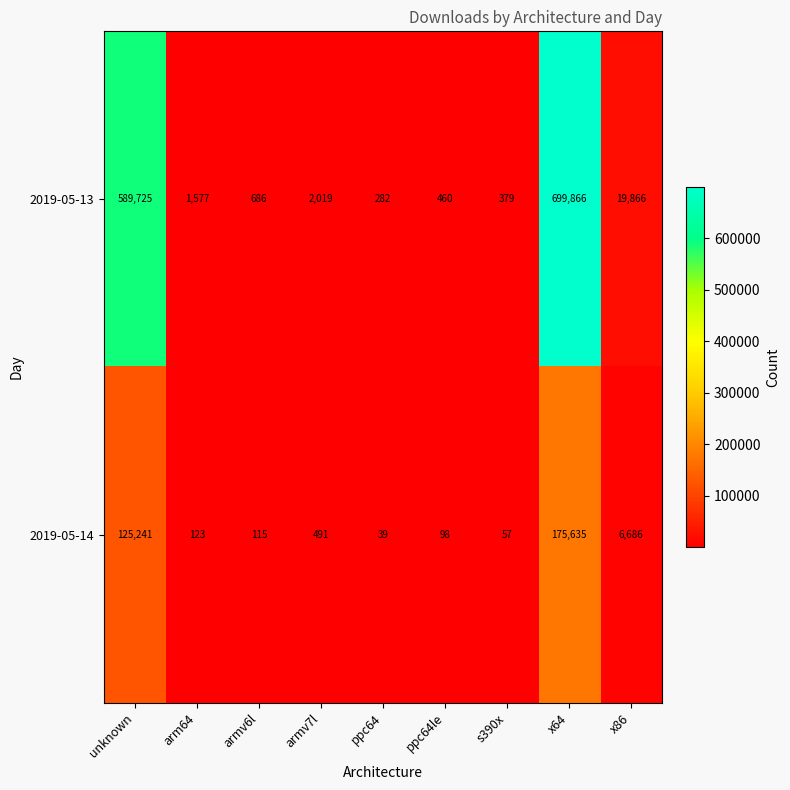

What is the total value across all series at x86?

26552